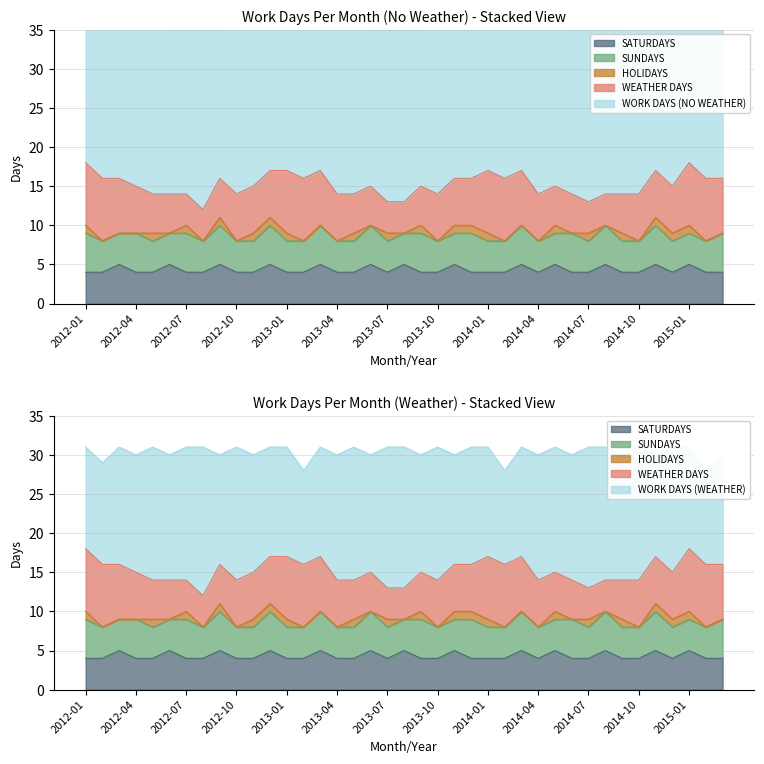

At which category is the sum across all series the highest?

2012-08